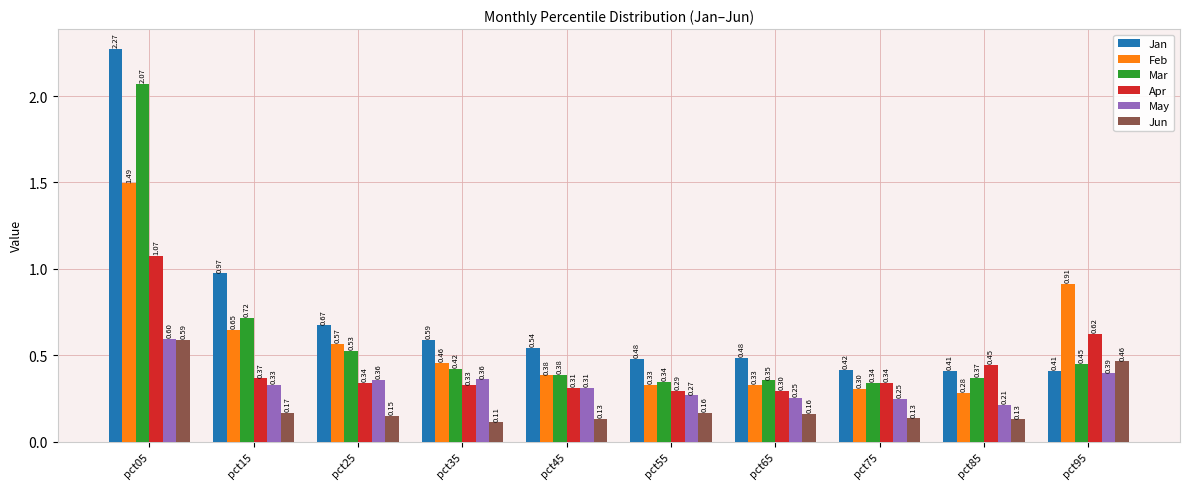

What is the sum of all Jan values?

7.2